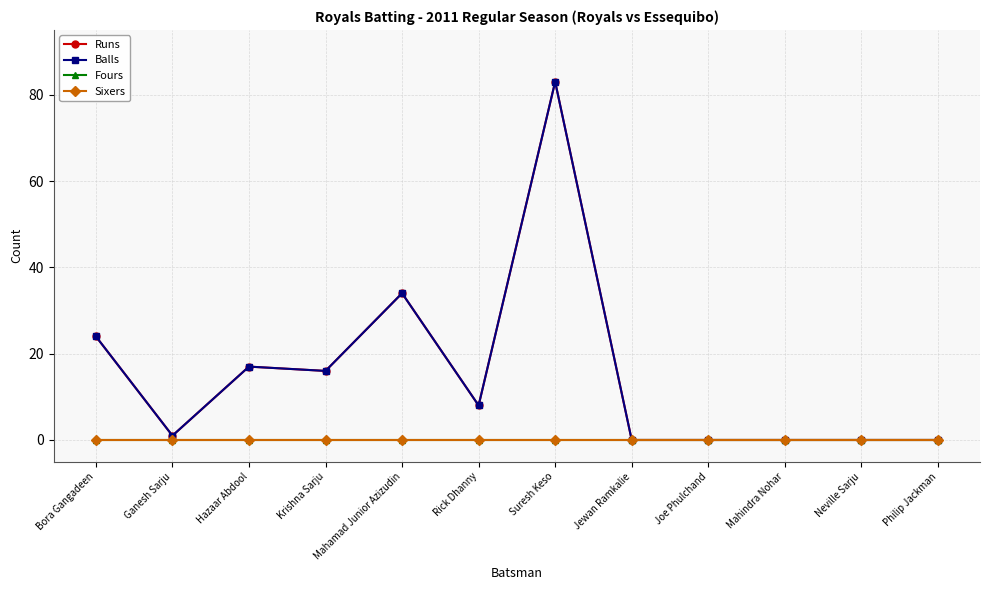

True or false: Runs and Sixers cross at least once.

False